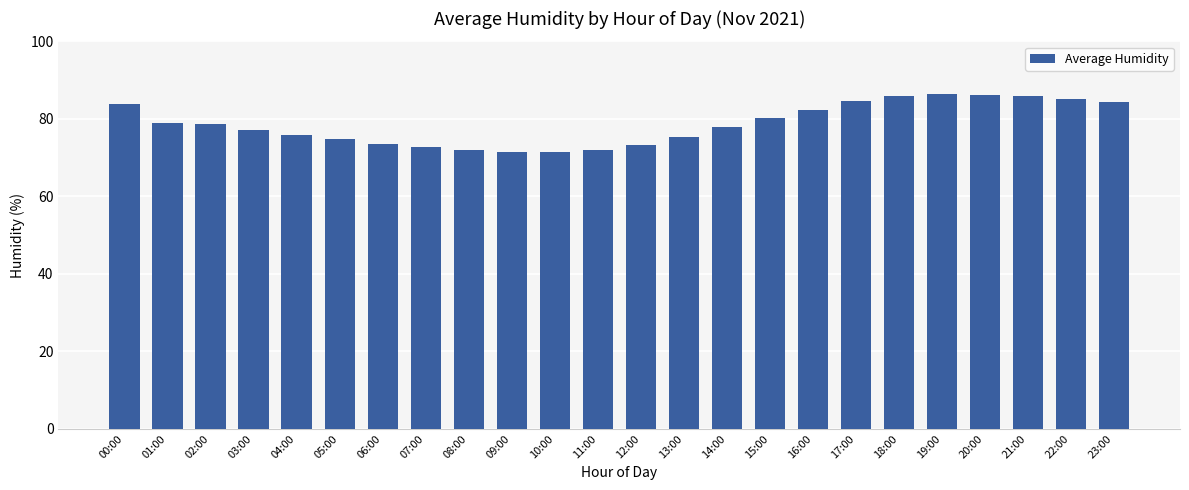

What position from the left is 05:00?

6